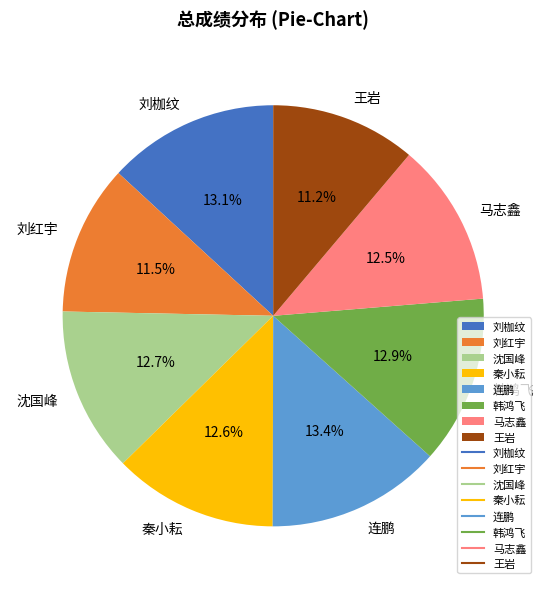

Combined, do 连鹏 and 秦小耘 account for over 50%?

No